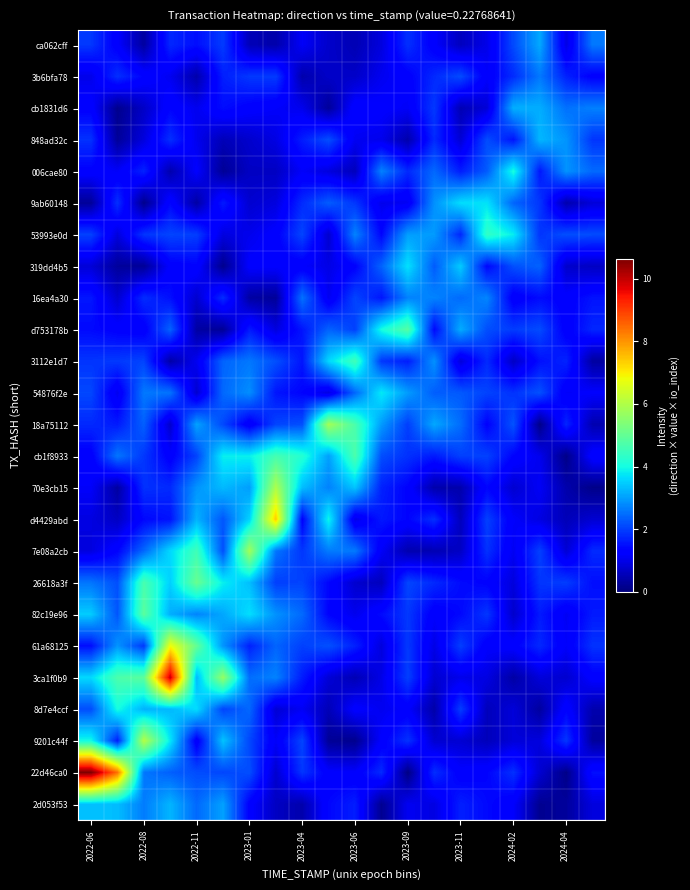

How many categories are shown in the chart?

20